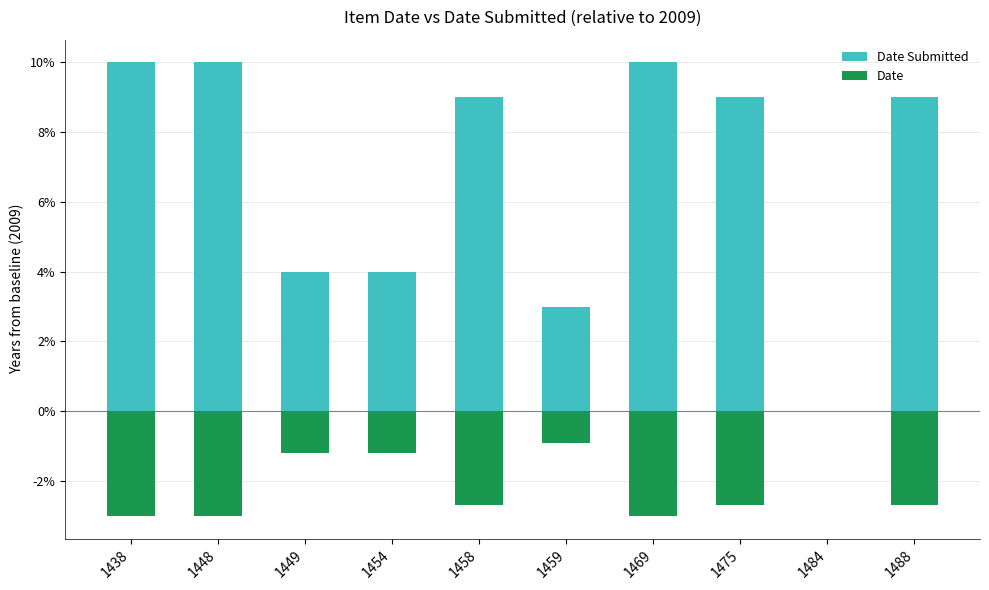

What is the sum of all Date Submitted values?

68.0